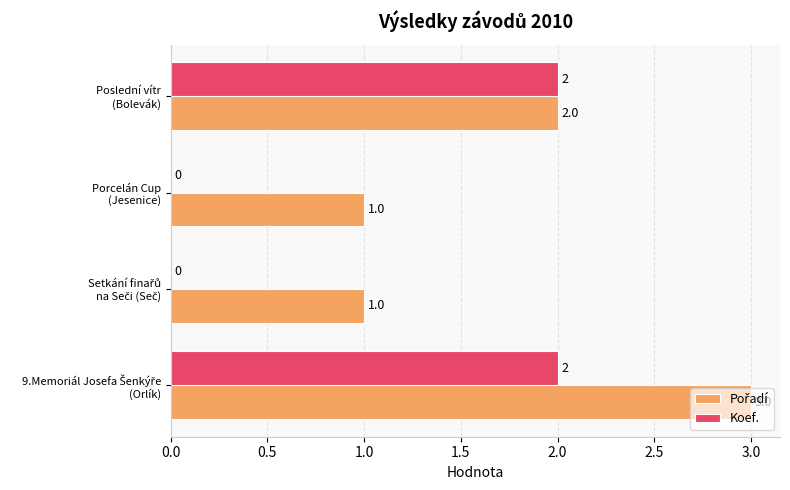

What is the maximum value shown in the chart?

3